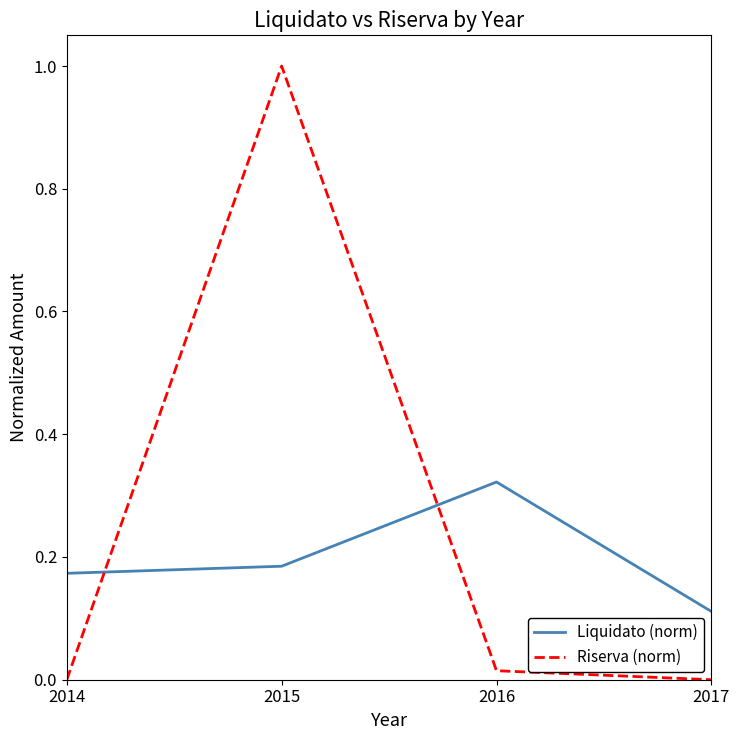

True or false: Liquidato (norm) has more than 2 interior local peaks.

False